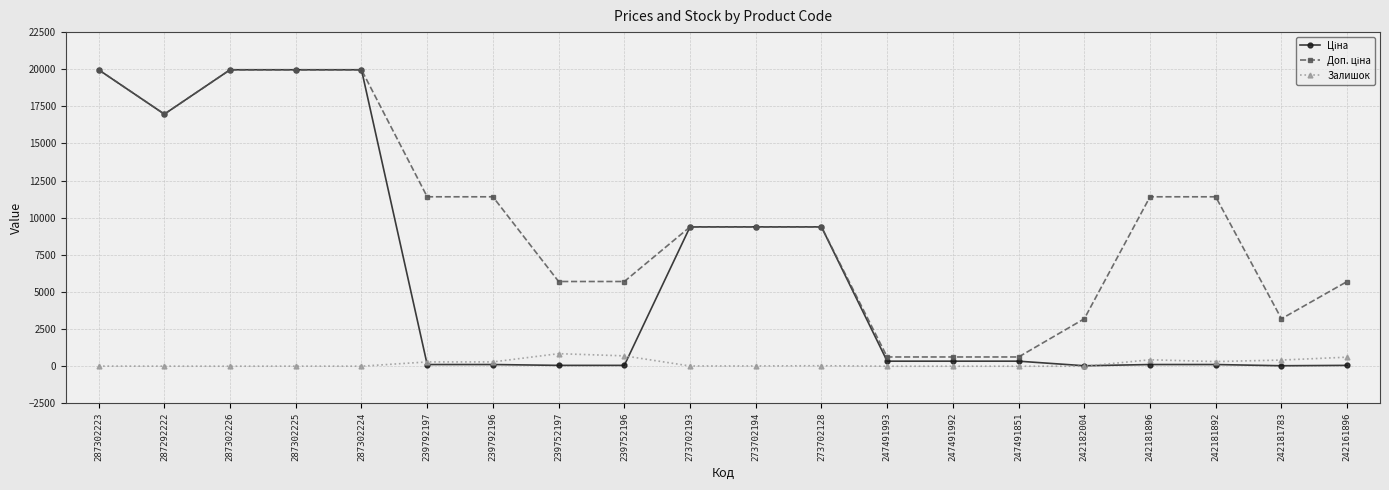

What position from the right is 239792197?

15